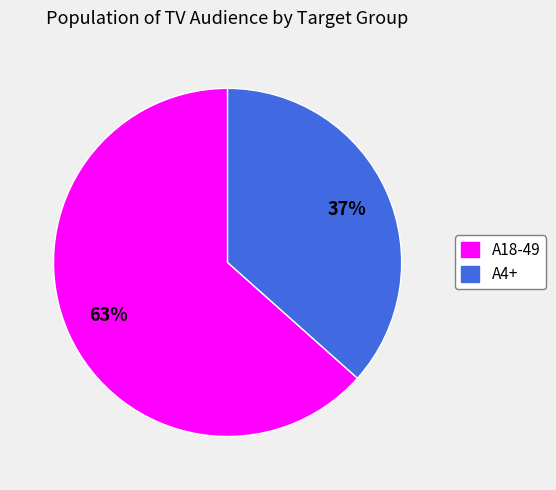

Count the number of slices in the pie.

2